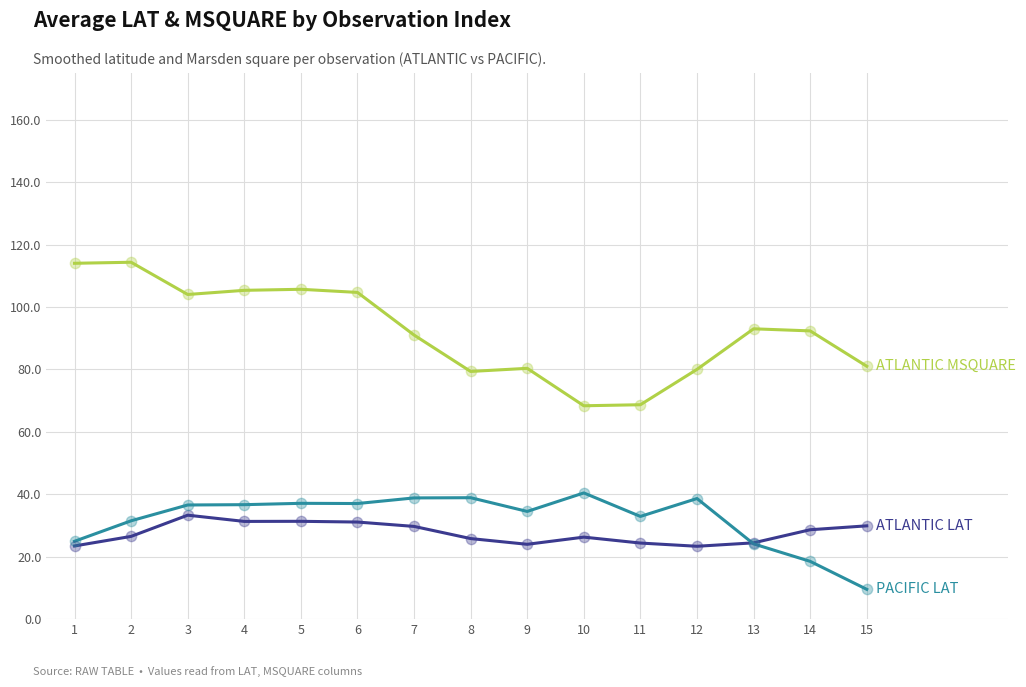

What is the total value across all series at 3?

173.8